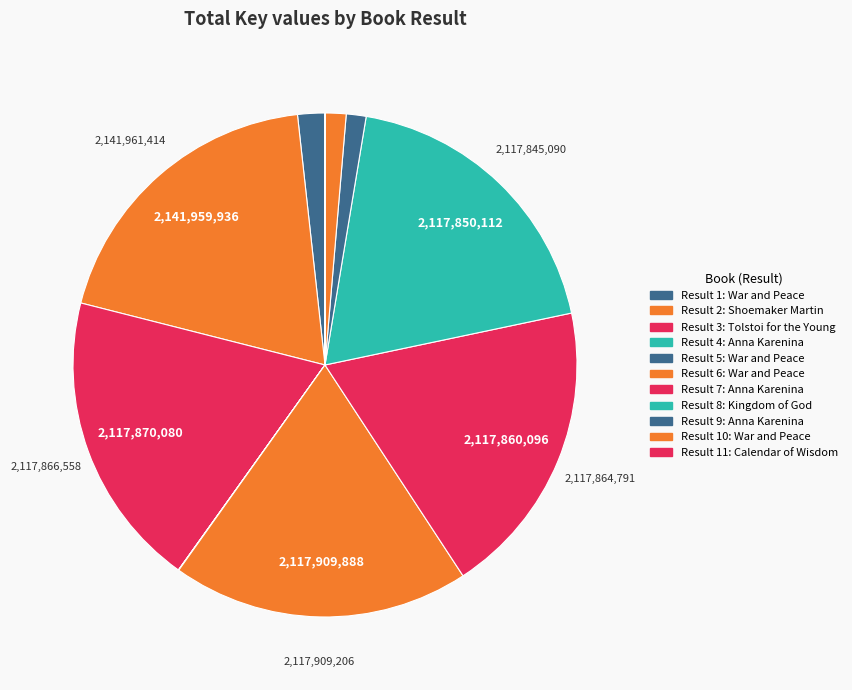

Is there a majority slice in this chart?

No